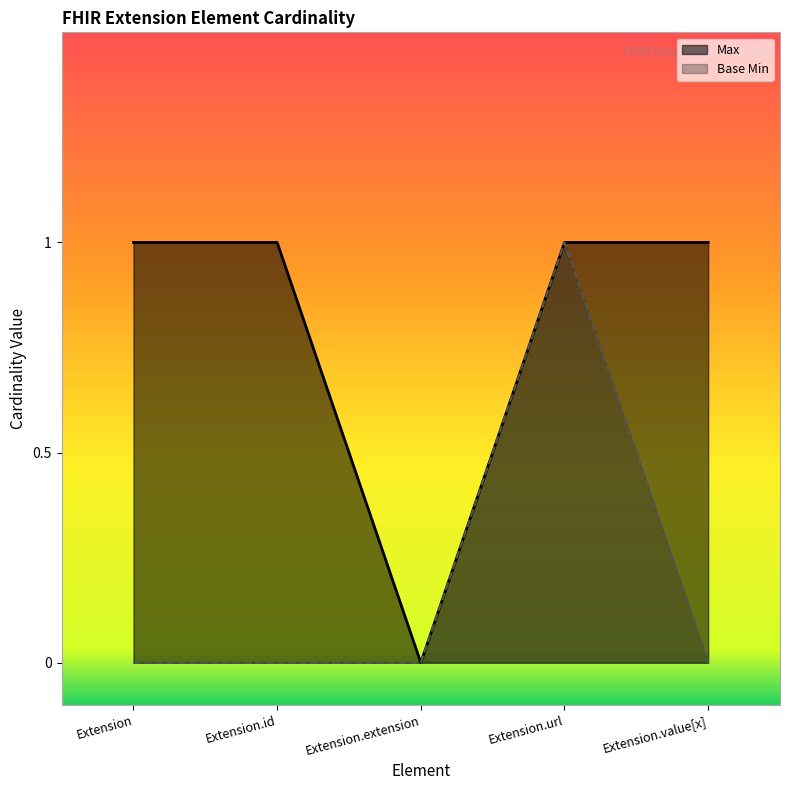

Rank the categories by Base Min value from highest to lowest.

Extension.url, Extension, Extension.id, Extension.extension, Extension.value[x]